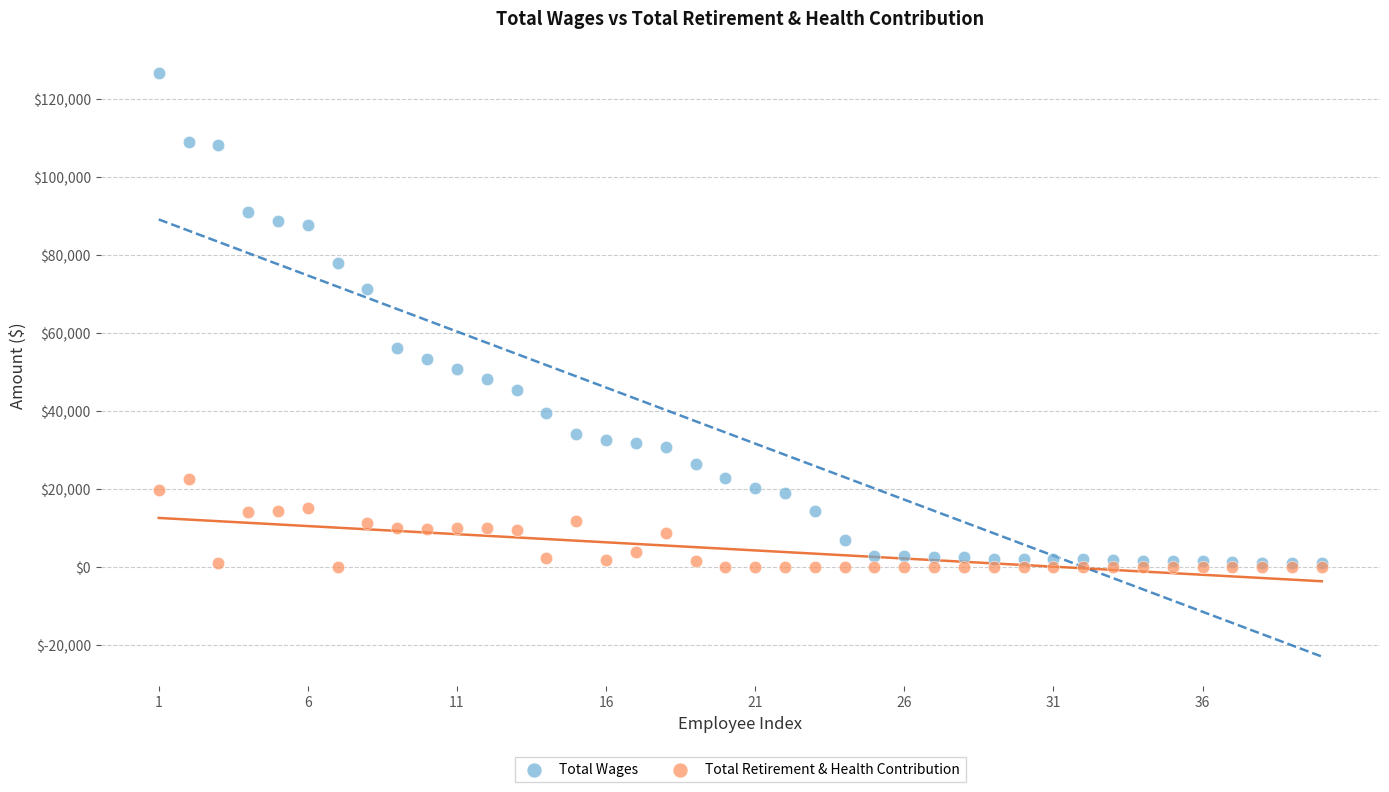

Which series has the widest spread of Y values?

Total Wages